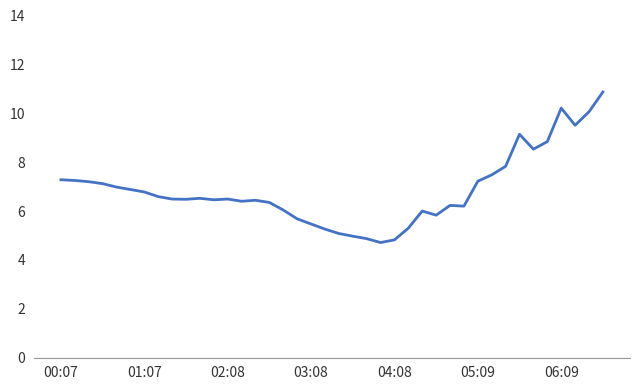

True or false: the data has more than 0 interior local peaks.

True